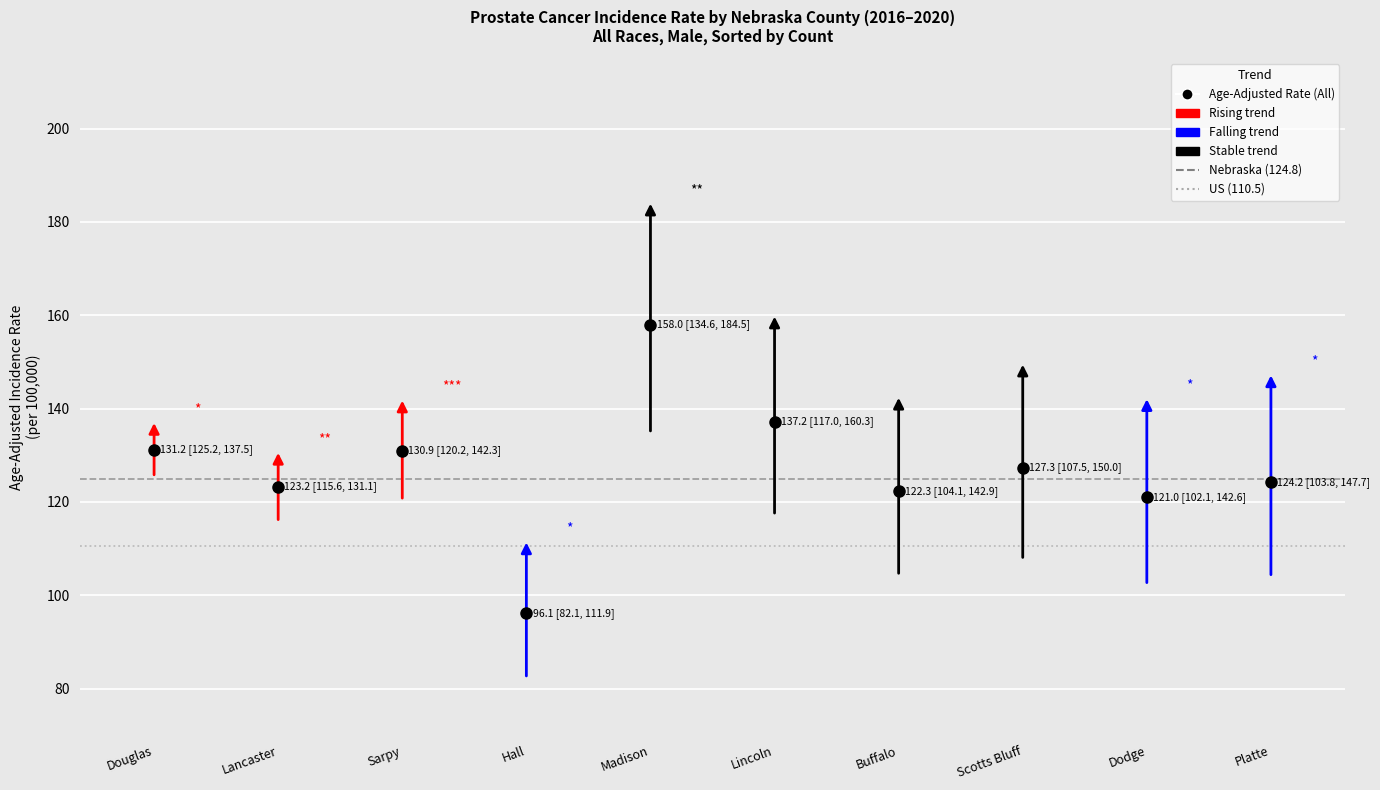

Rank the series by their average value, from lowest to highest.

US (110.5), Nebraska (124.8)